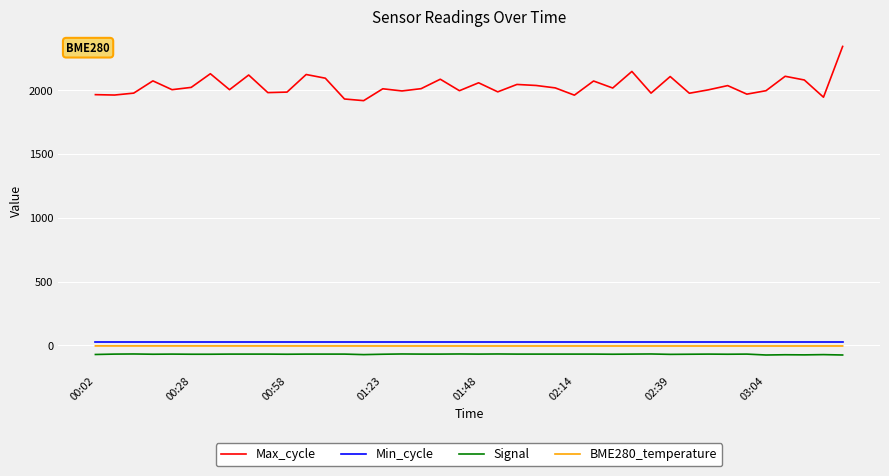

At how many categories does at least one series exceed 1099?

40